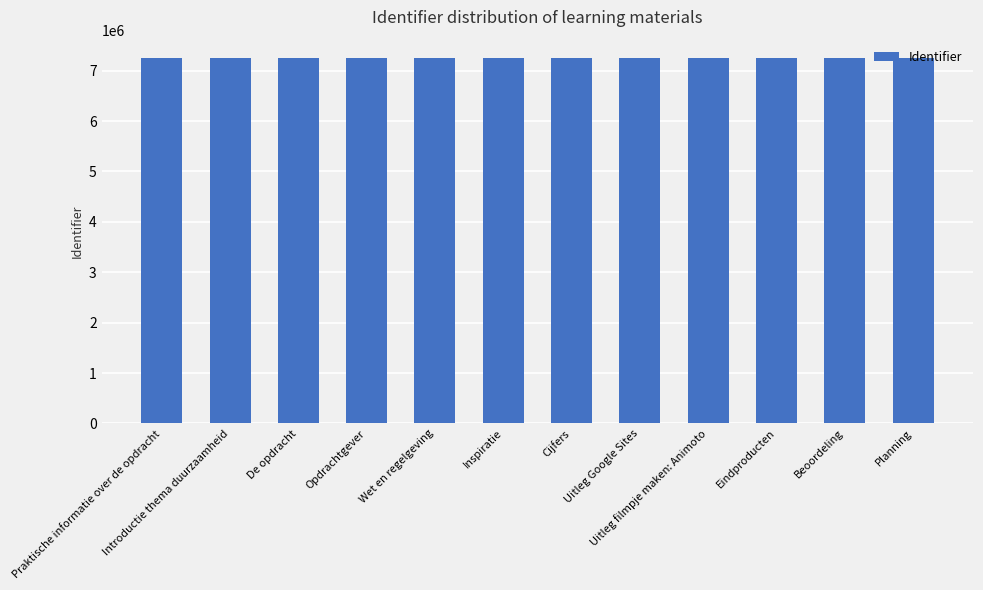

How many values are below 7252198?

6